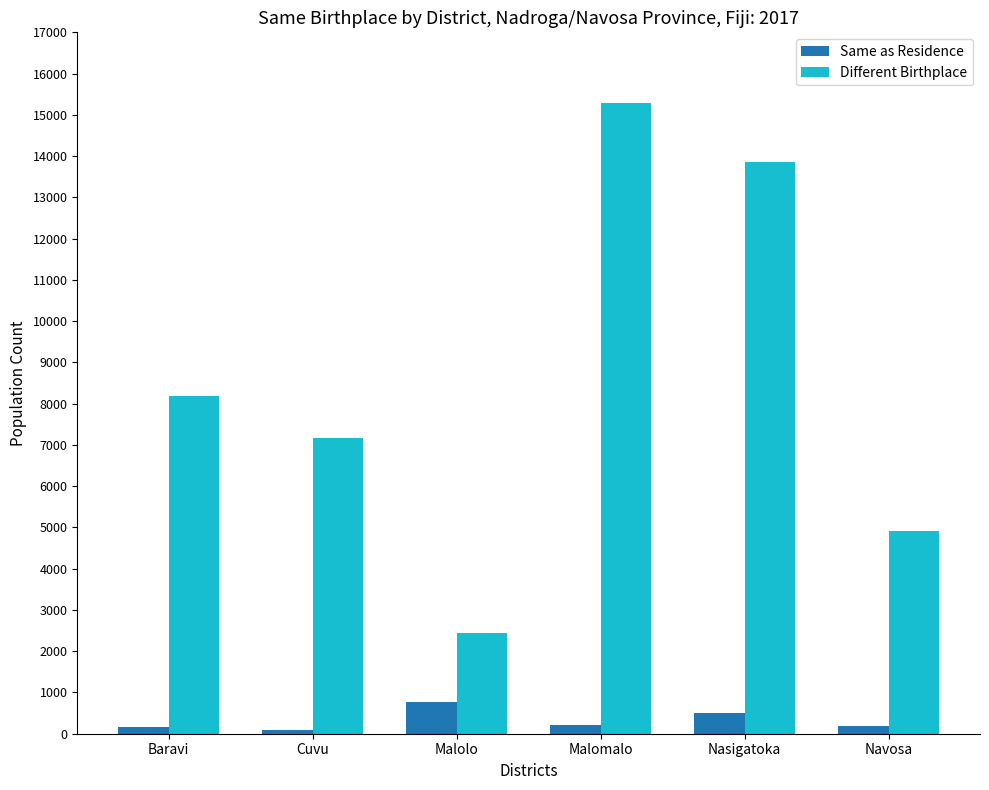

What are all the series names shown in the legend?

Same as Residence, Different Birthplace